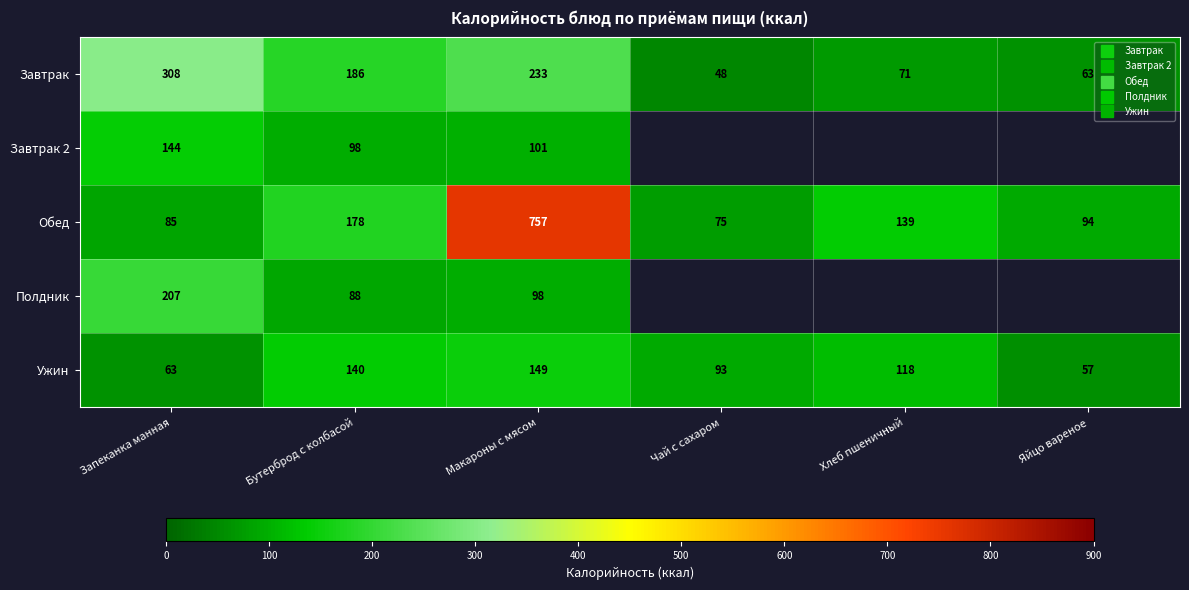

Where is Завтрак 2 nearest to the value 121?

Макароны с мясом